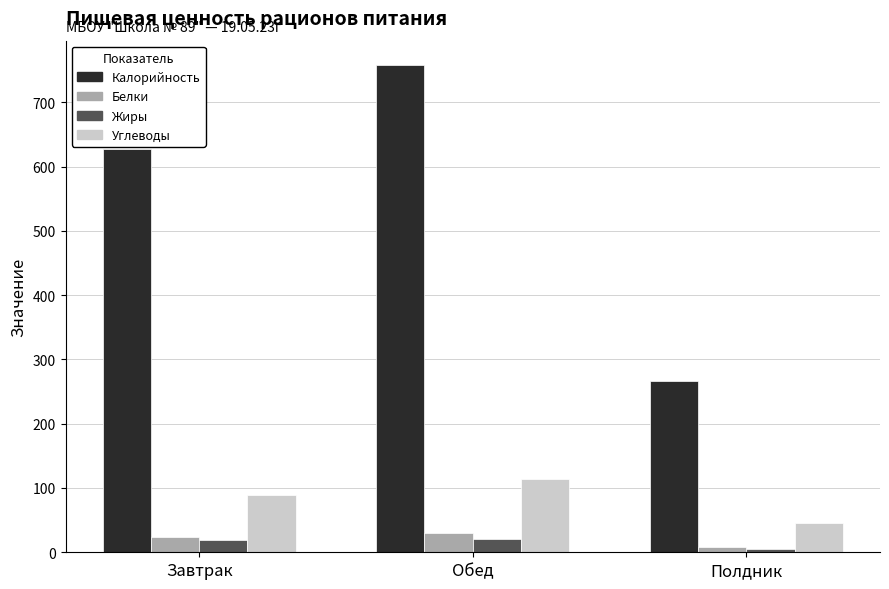

The value of Калорийность at Завтрак is 302.4. True or false?

False